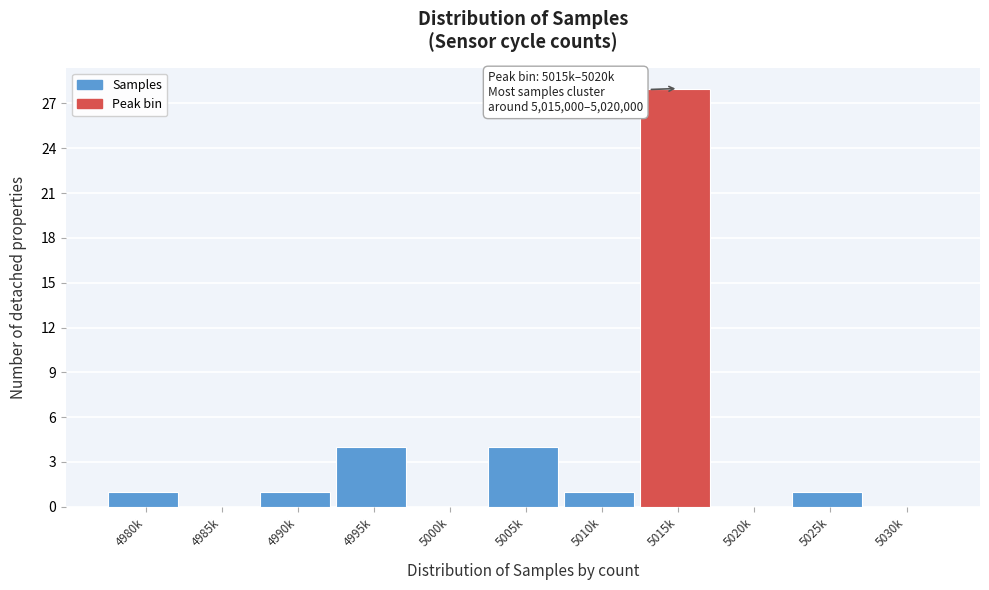

Reading left to right, what are all the values shown in this chart?

4980k=1	4985k=0	4990k=1	4995k=4	5000k=0	5005k=4	5010k=1	5015k=28	5020k=0	5025k=1	5030k=0